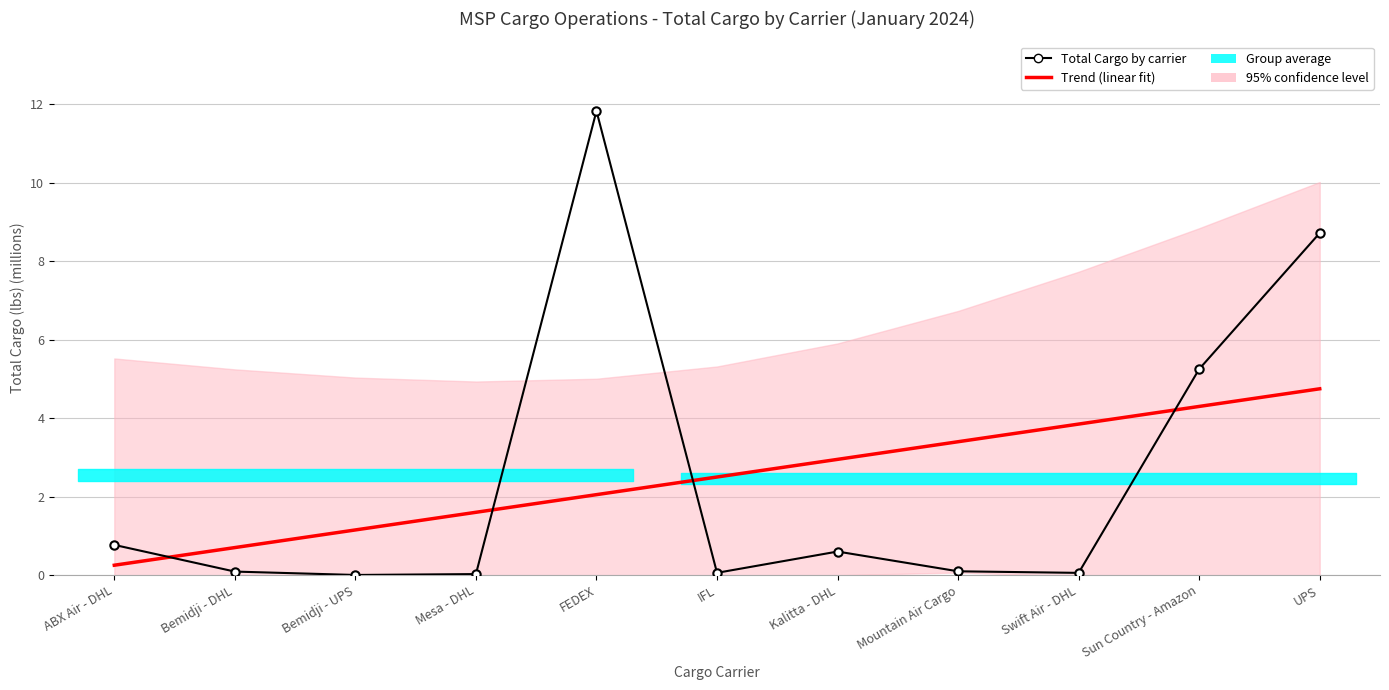

What is the sum of all Trend (linear fit) values?

27.5